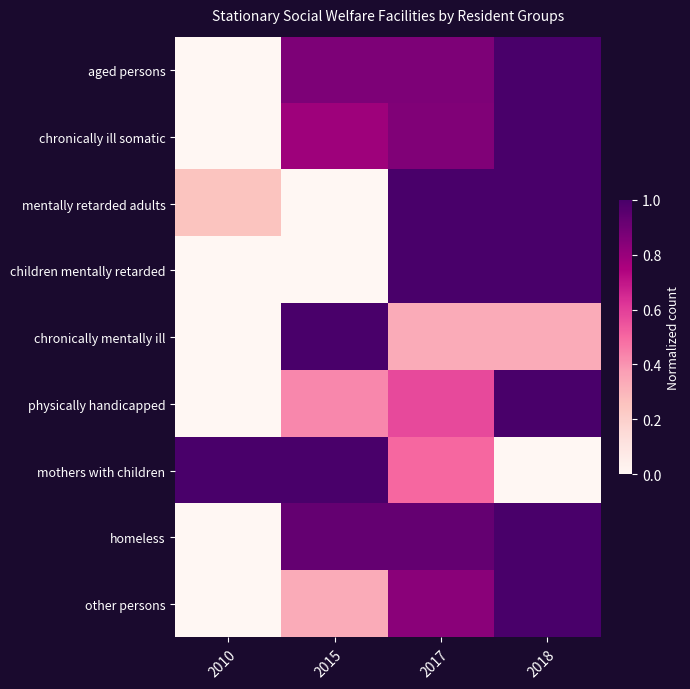

Which series has the largest range (max minus min)?

aged persons